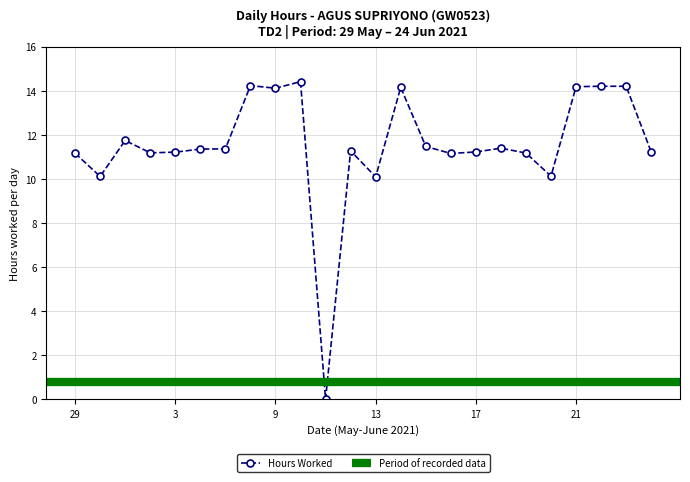

Rank the categories by value from highest to lowest.

10, 8, 22, 23, 21, 14, 9, 31, 15, 18, 5, 4, 12, 17, 24, 3, 2, 19, 29, 16, 20, 30, 13, 11